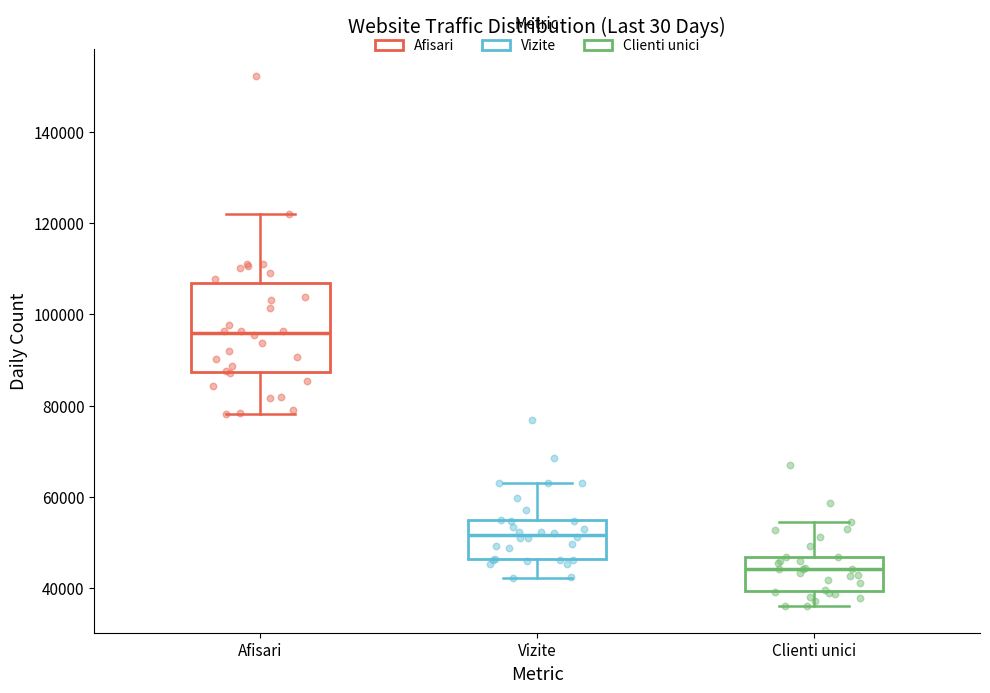

Which box is the tallest, from its lower edge to its upper edge?

Afisari